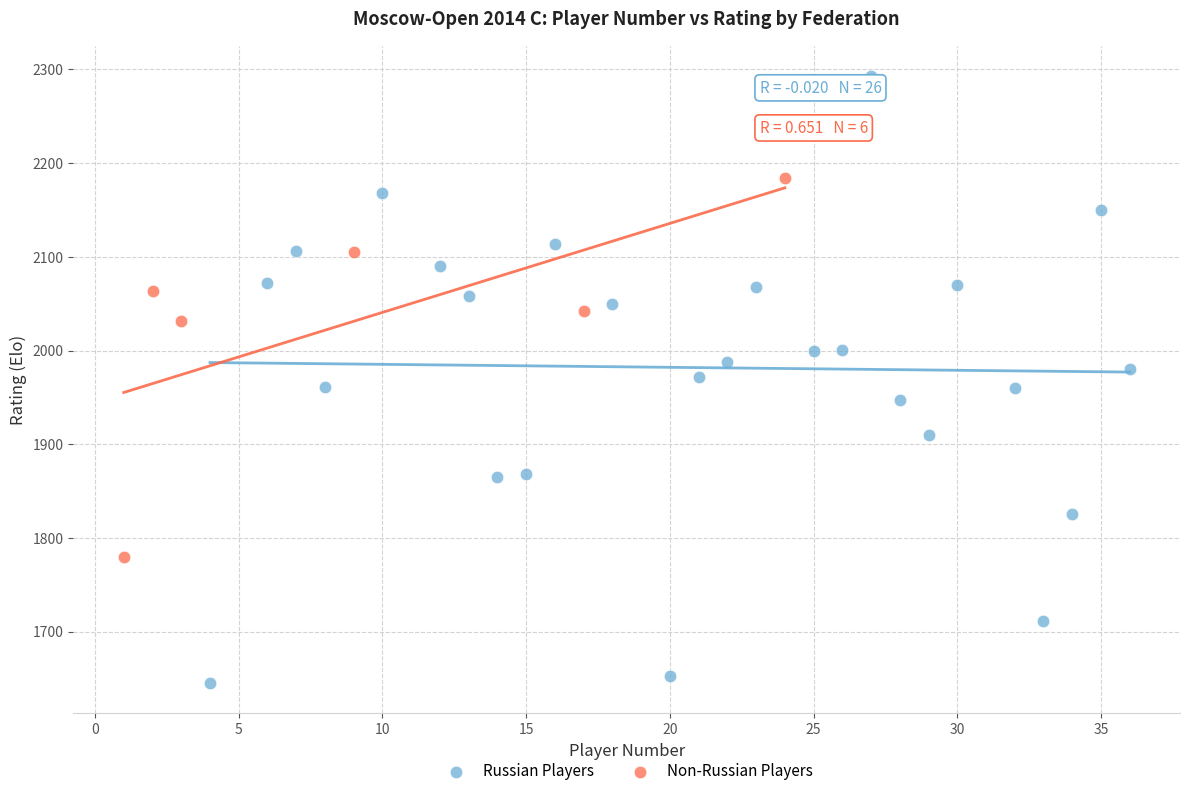

Which series reaches the maximum Y coordinate?

Russian Players